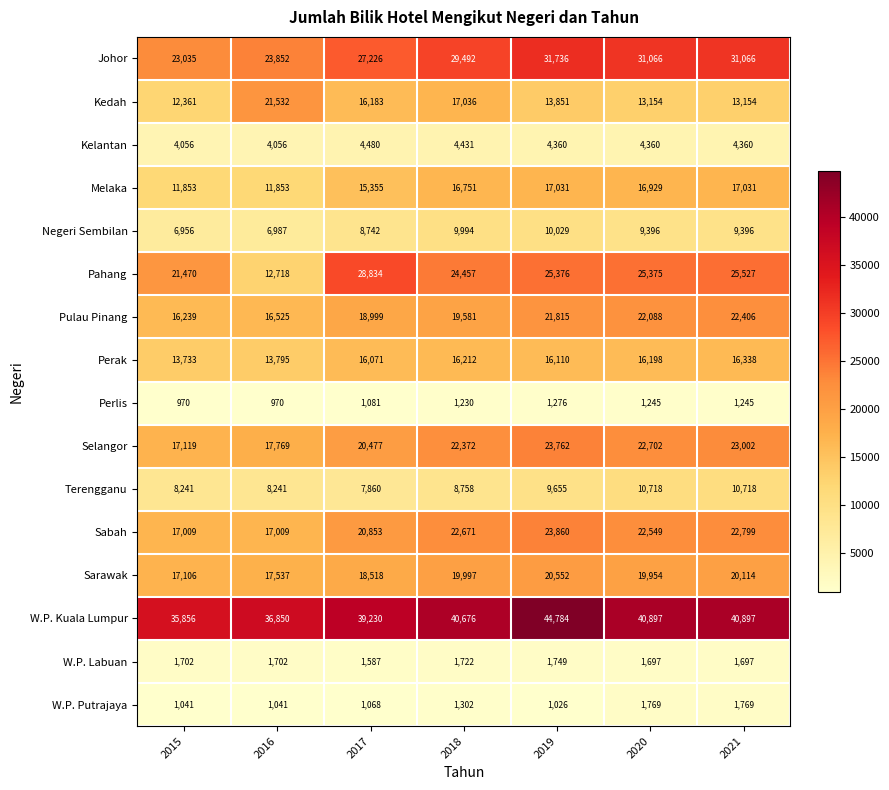

What is the total value across all series at 2018?

256682